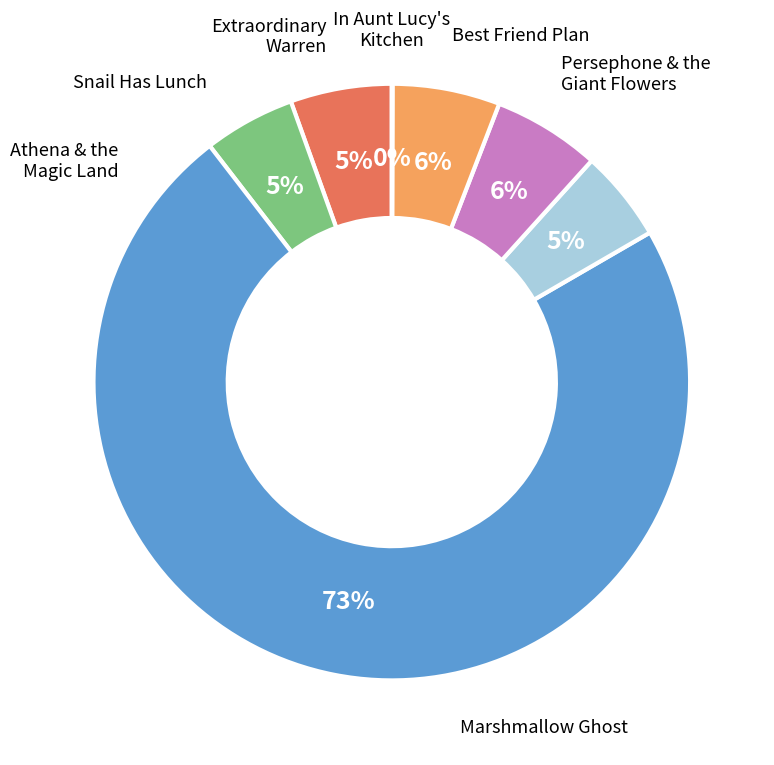

Does any single category account for the majority?

Yes